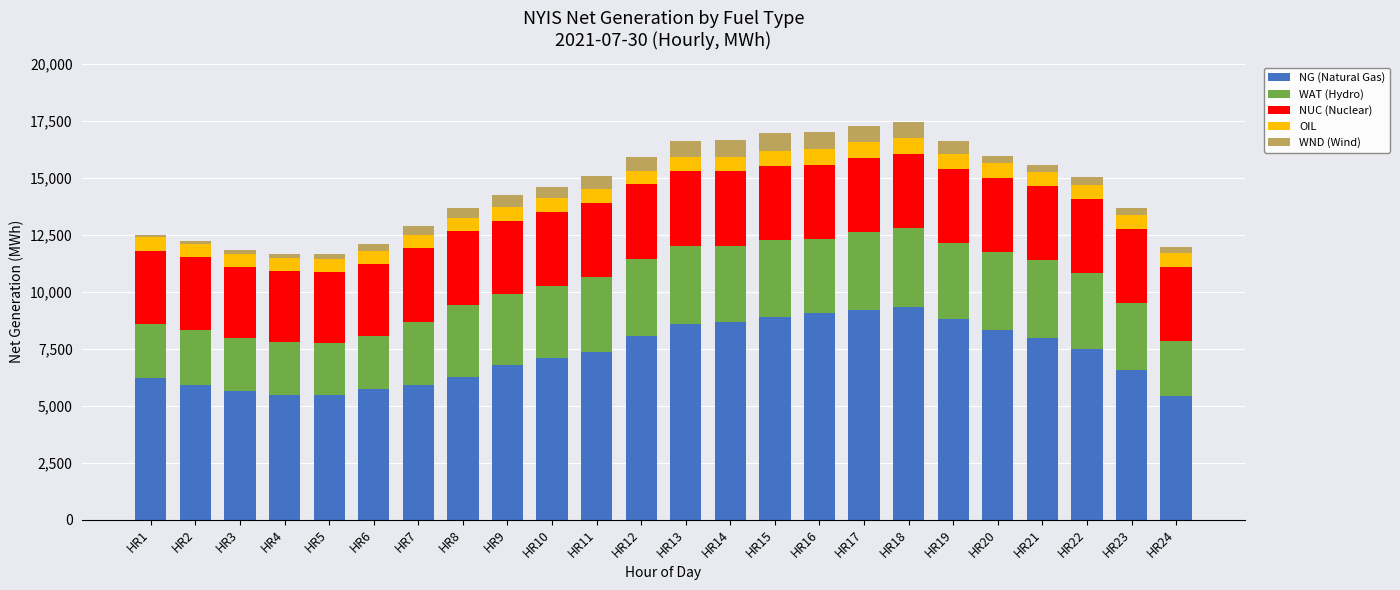

How many values in the NG (Natural Gas) series are below 7343?

12